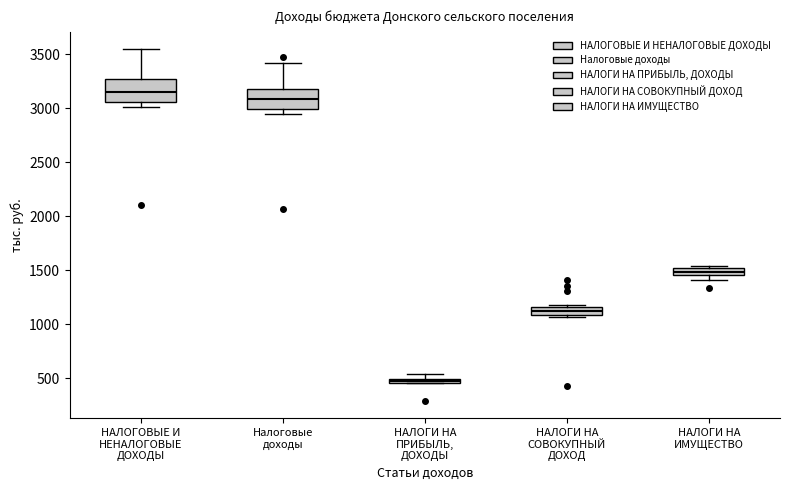

Where does the upper whisker of the box for НАЛОГОВЫЕ И НЕНАЛОГОВЫЕ ДОХОДЫ end on the y-axis? The values are not printed on the chart, so give them approximately, as read against the axis.

3550